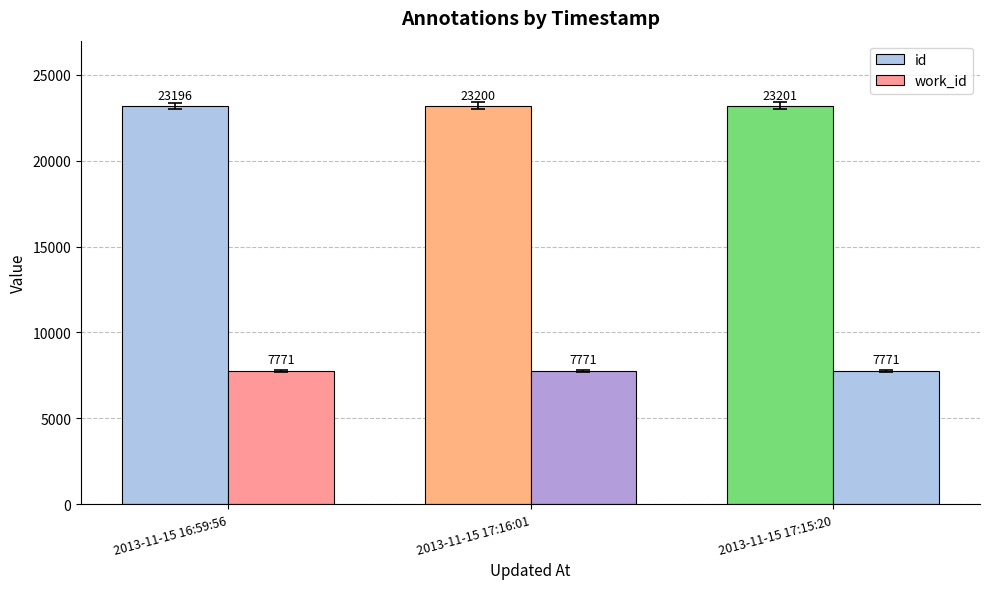

What is the greatest value displayed?

23201